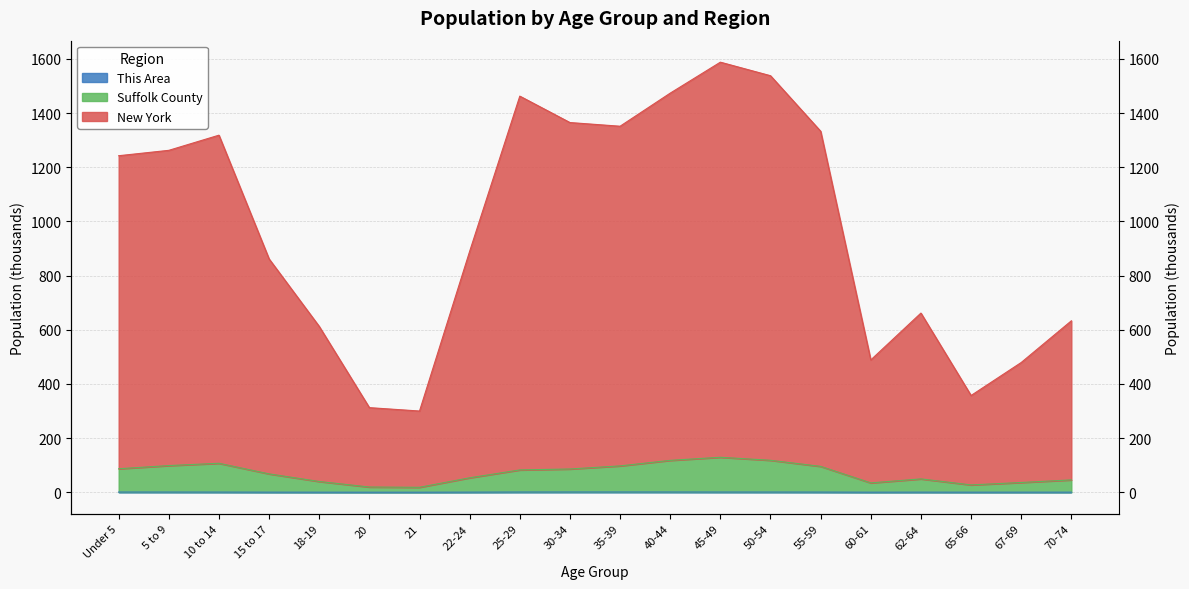

What is the sum of all Suffolk County values?

1409.0